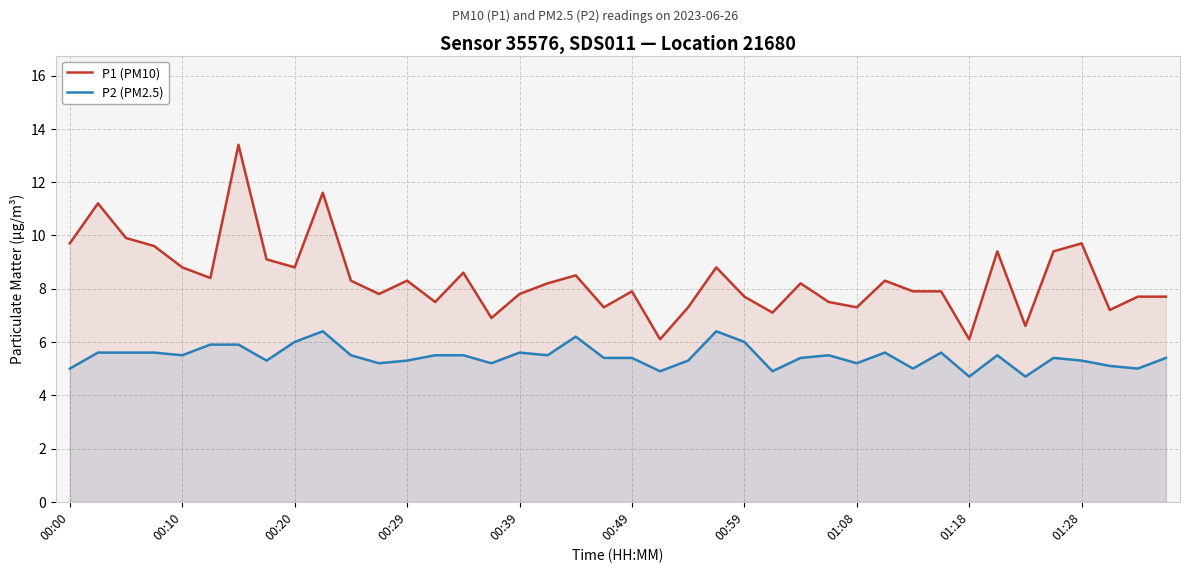

What is the spread (max minus min) of values at 01:28?

4.4